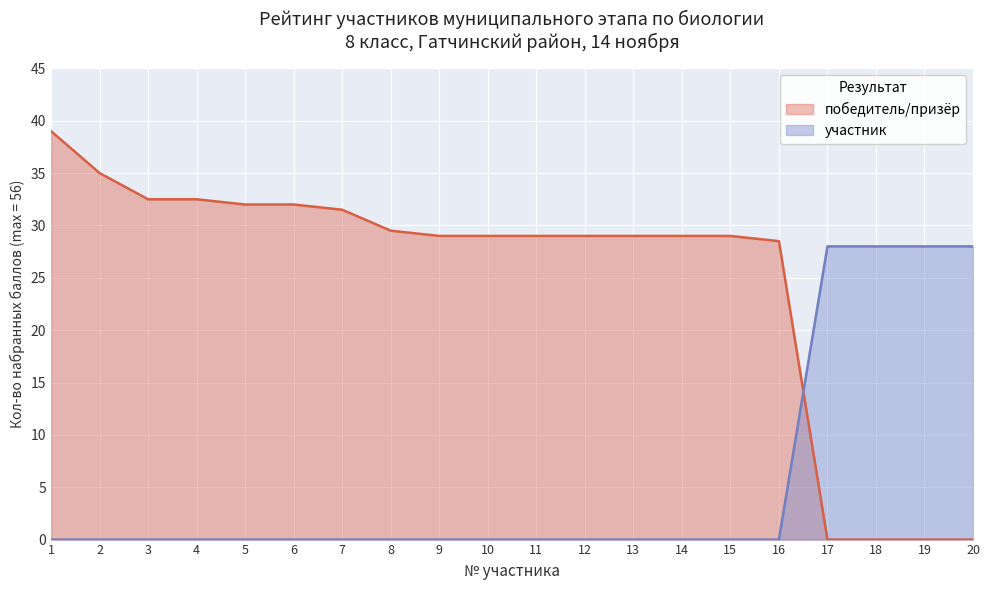

List the labels in order of value, smallest first.

1, 2, 3, 4, 5, 6, 7, 8, 9, 10, 11, 12, 13, 14, 15, 16, 17, 18, 19, 20